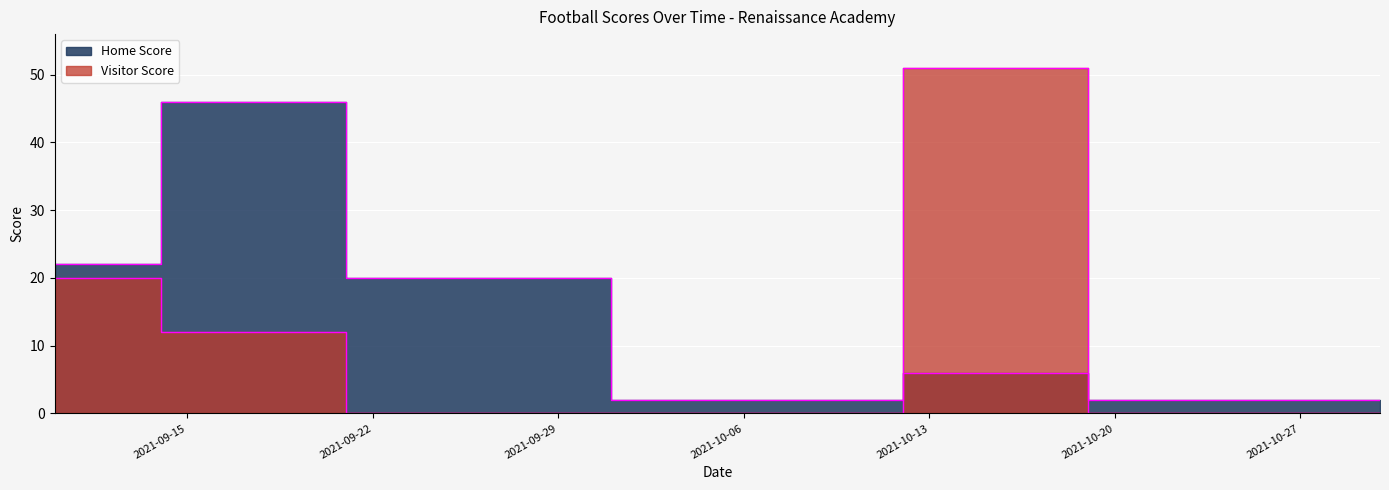

How many intersections are there between Home Score and Visitor Score?

2